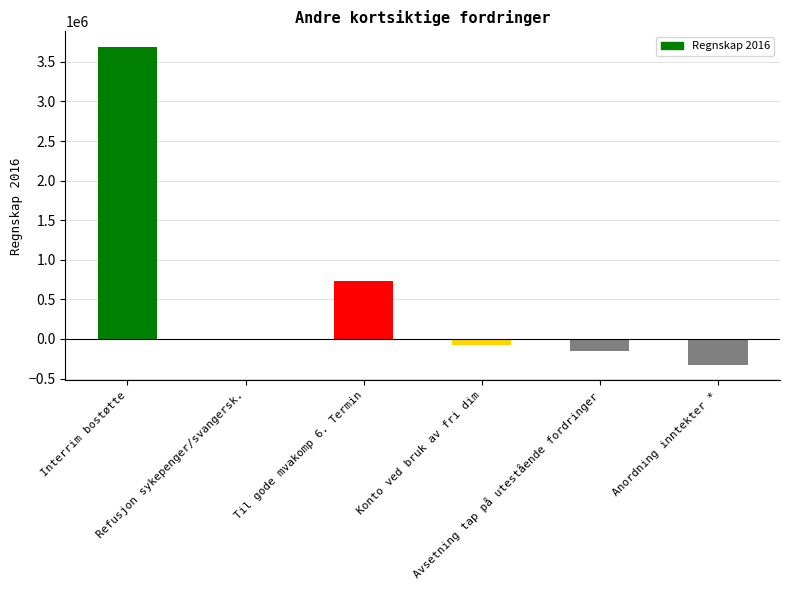

What is the sum of all values?

3874971.3